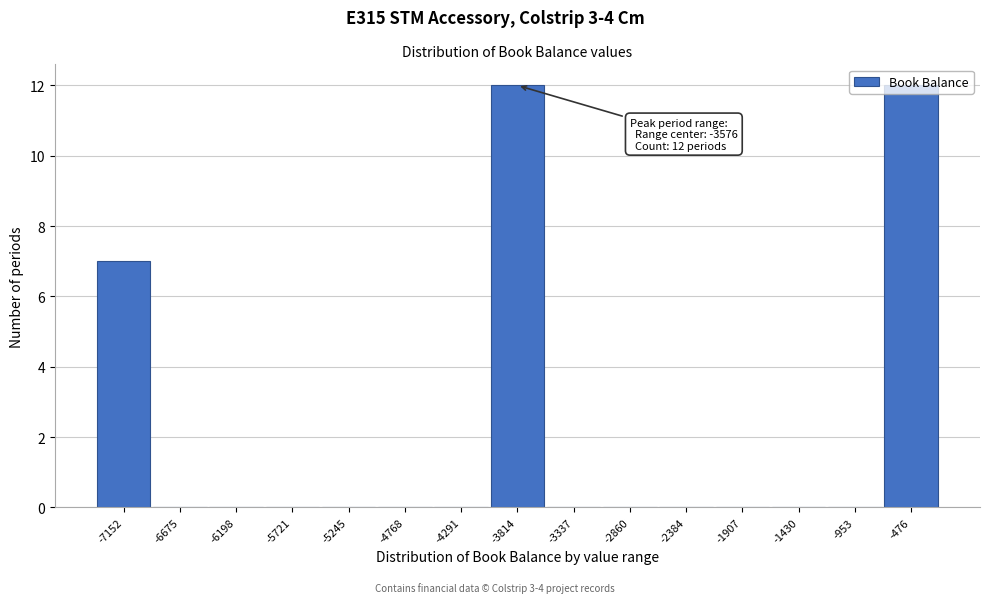

The chart shows a value of 7 at -6198. True or false?

False